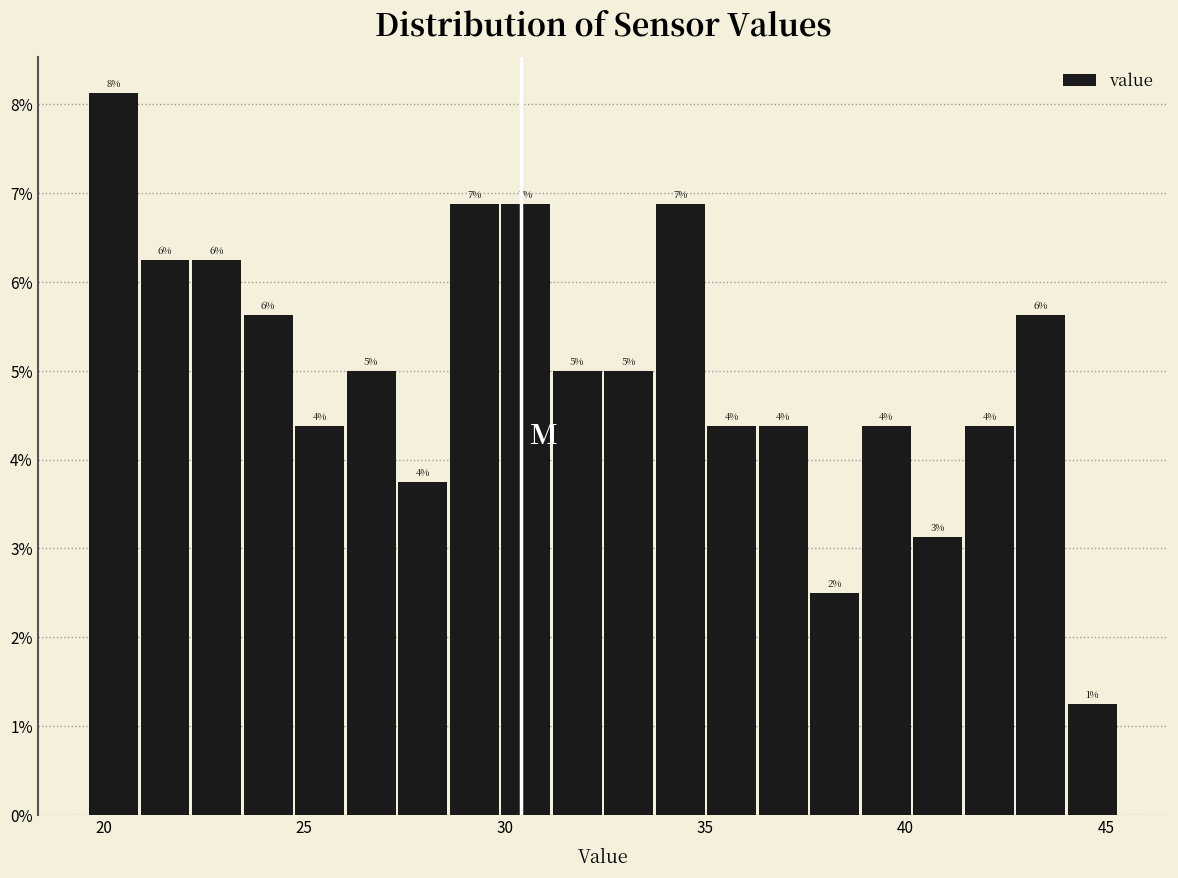

Read against the x-axis, roughly where is the centre of the tallest bar?

20.0